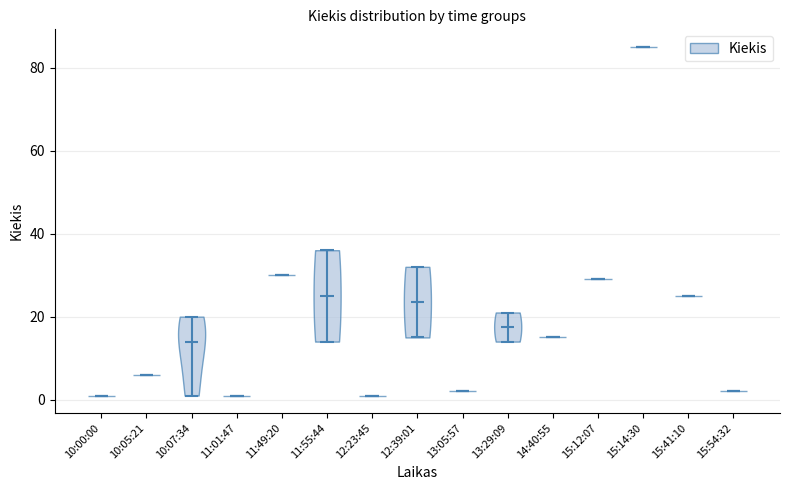

What is the highest point the violin for 10:05:21 reaches on the y-axis? The values are not printed on the chart, so give them approximately, as read against the axis.

6